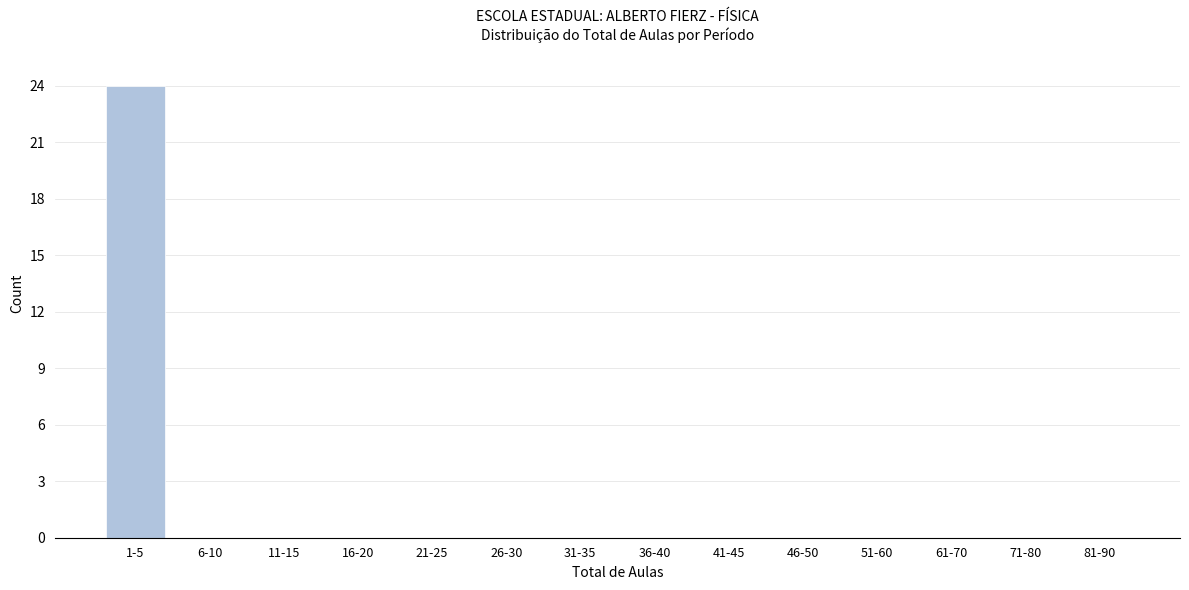

Reading left to right, list all the values displayed in this chart.

1-5=24	6-10=0	11-15=0	16-20=0	21-25=0	26-30=0	31-35=0	36-40=0	41-45=0	46-50=0	51-60=0	61-70=0	71-80=0	81-90=0